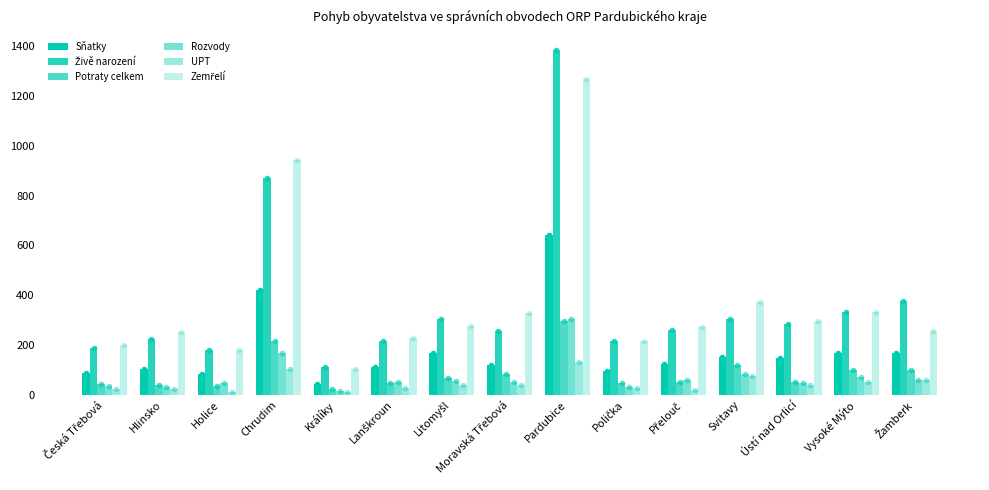

How many bars are there in each group?

6